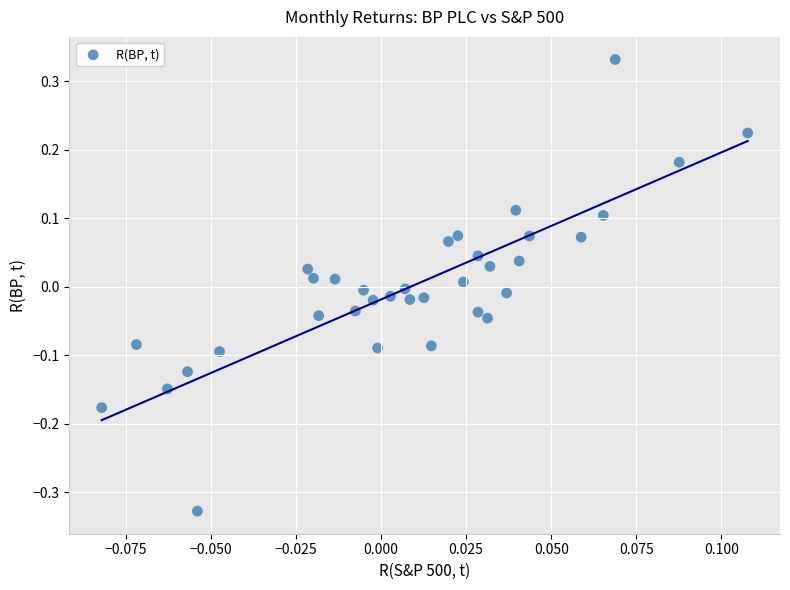

What is the range of Y values (max minus min)?

0.7